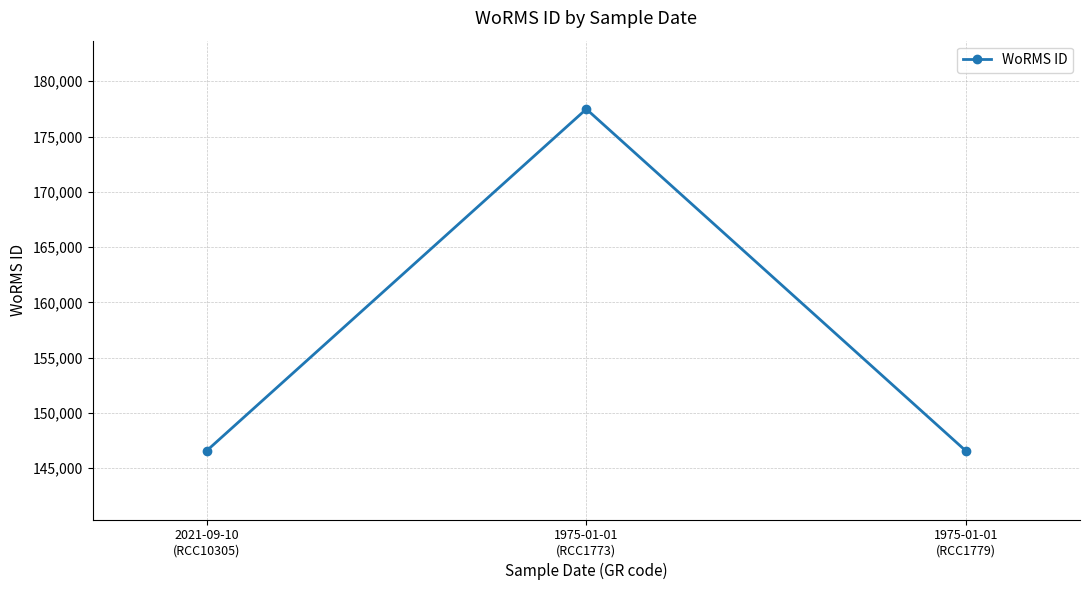

What is the value of the 2nd point from the left?

177482